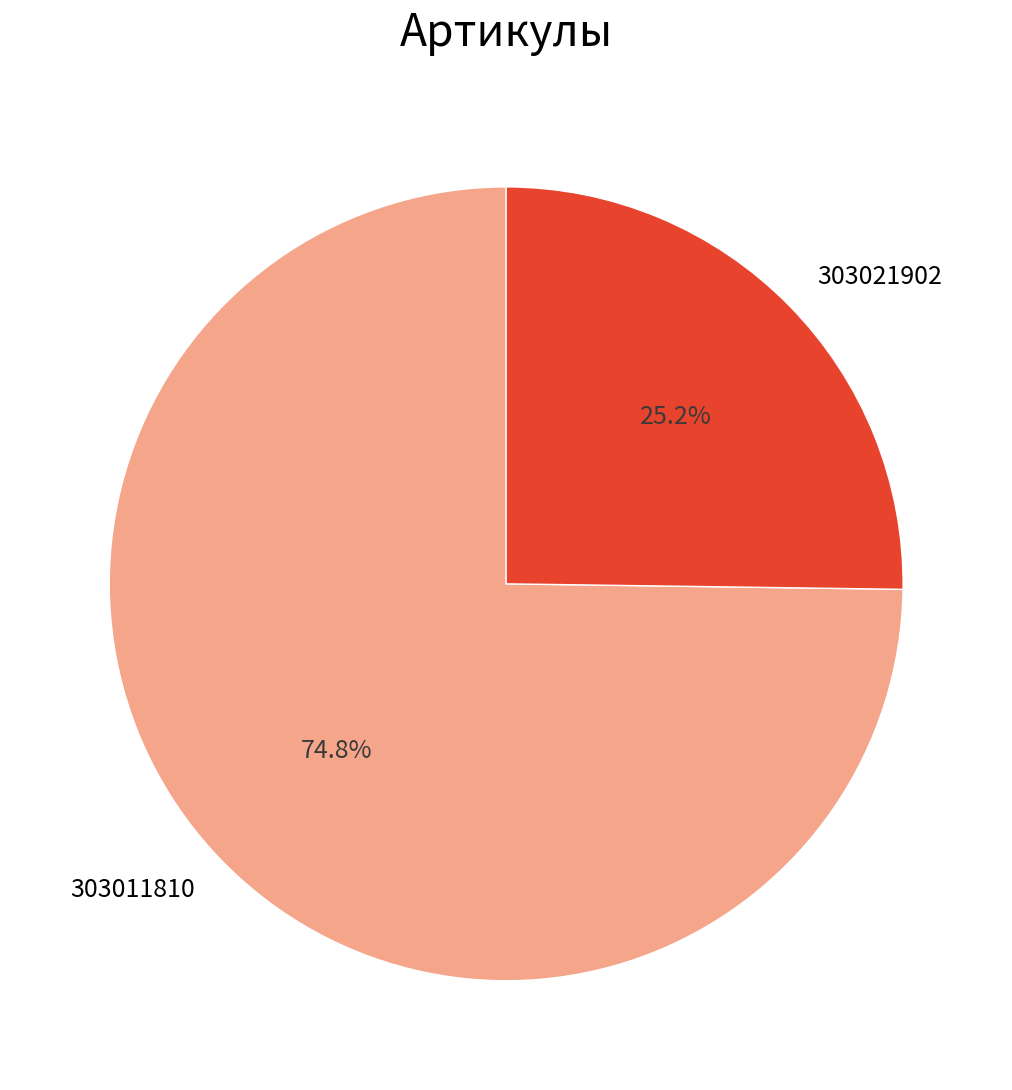

What is the largest slice in the pie chart?

303011810